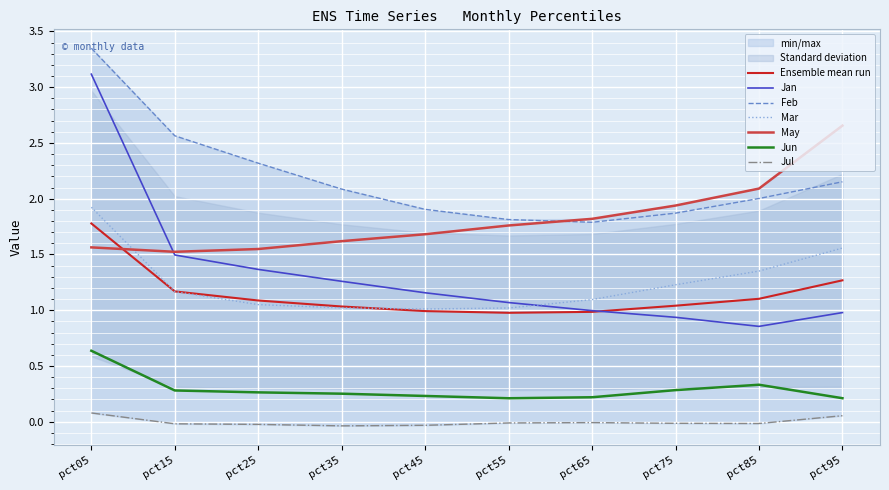

How many interior local peaks does the Jul series have?

1